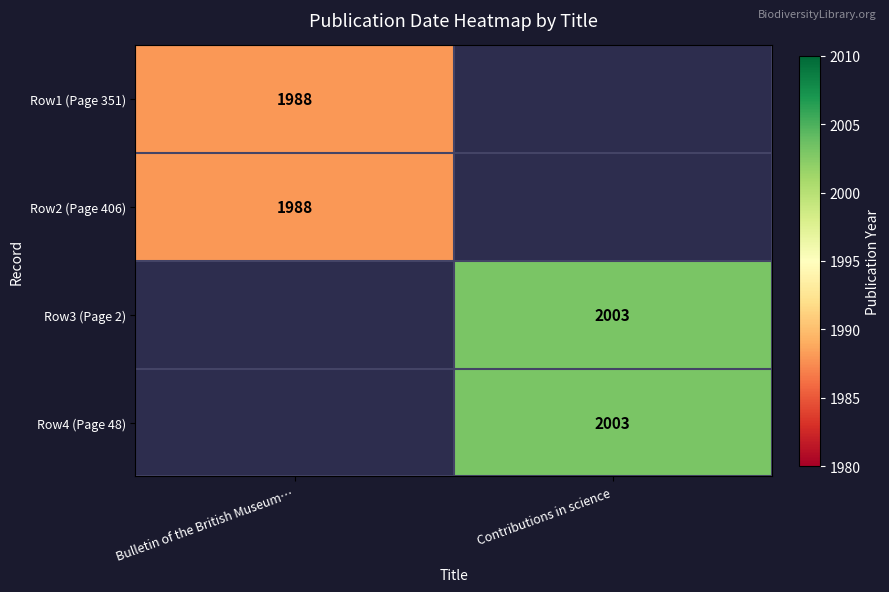

What is the smallest value displayed?

1988.0